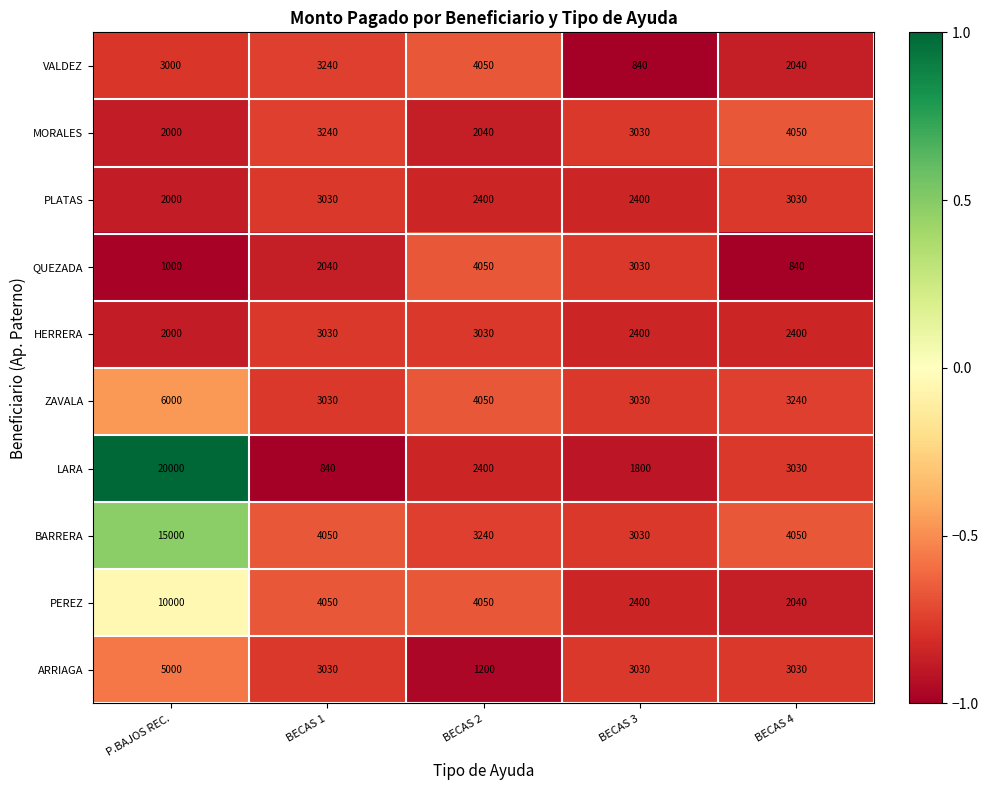

True or false: MORALES has a value of 5402 at BECAS 1.

False